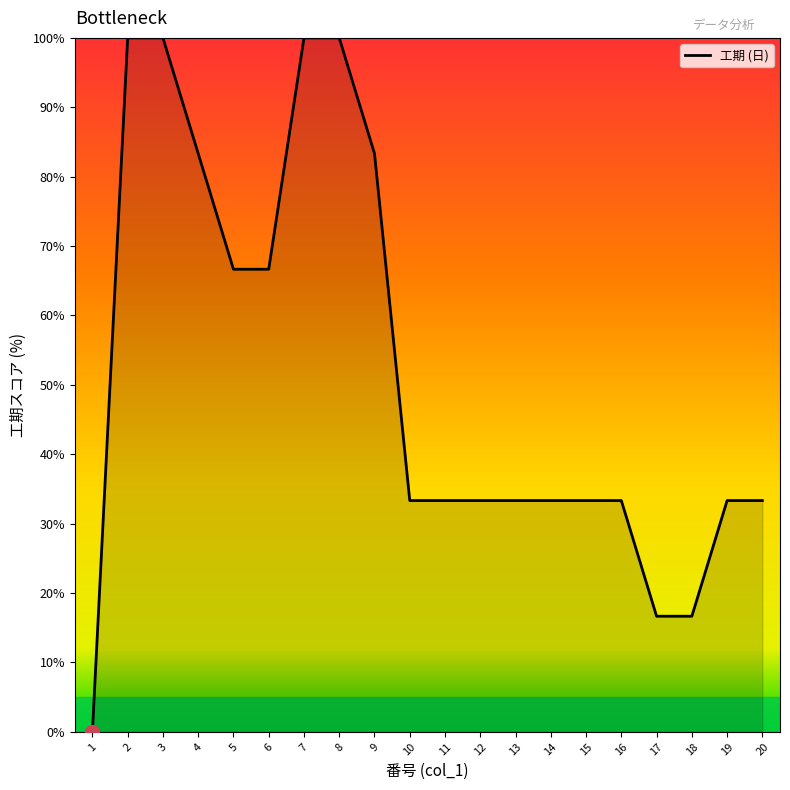

How many lines are shown in the chart?

1